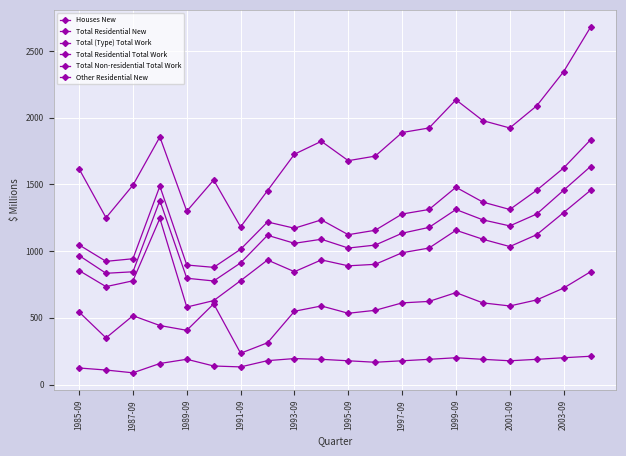

Reading left to right, extract all data points from this chart.

Houses New: 854.6	734.1	777.9	1245.5	581.1	629.5	778.9	933.7	846.1	934.5	890.2	901.3	988.1	1023.4	1156.7	1089.3	1034.5	1123.6	1289.4	1456.2
Total Residential New: 967.3	834.2	845.4	1379.5	797.1	776.6	912.0	1119.0	1058.9	1089.3	1023.4	1045.6	1134.5	1178.2	1312.3	1234.5	1189.3	1278.4	1456.7	1634.5
Total (Type) Total Work: 1616.6	1250.6	1494.5	1856.0	1299.6	1533.3	1182.1	1453.8	1726.8	1823.4	1678.3	1712.4	1889.3	1923.4	2134.5	1978.3	1923.4	2089.3	2345.6	2678.9
Total Residential Total Work: 1046.7	923.7	943.2	1487.3	896.2	878.7	1014.4	1218.8	1171.9	1234.5	1123.4	1156.7	1278.3	1312.4	1478.9	1367.8	1312.4	1456.7	1623.4	1834.5
Total Non-residential Total Work: 543.8	349.9	516.3	442.6	406.8	605.1	235.0	313.4	549.6	589.3	534.5	556.7	612.3	623.4	689.3	612.3	589.3	634.5	723.4	845.6
Other Residential New: 124.4	109.1	88.2	158.0	189.8	139.3	132.5	179.4	195.0	189.3	178.4	167.3	178.4	189.3	201.2	189.3	178.4	189.3	201.2	212.3